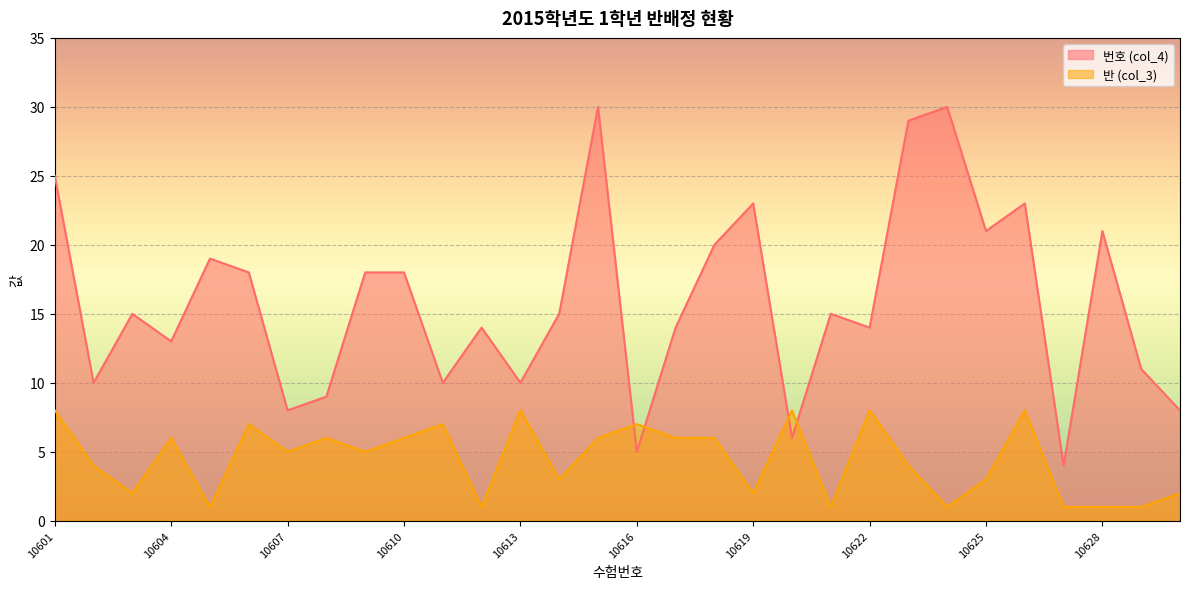

True or false: 번호 (col_4) has more than 2 interior local peaks.

True